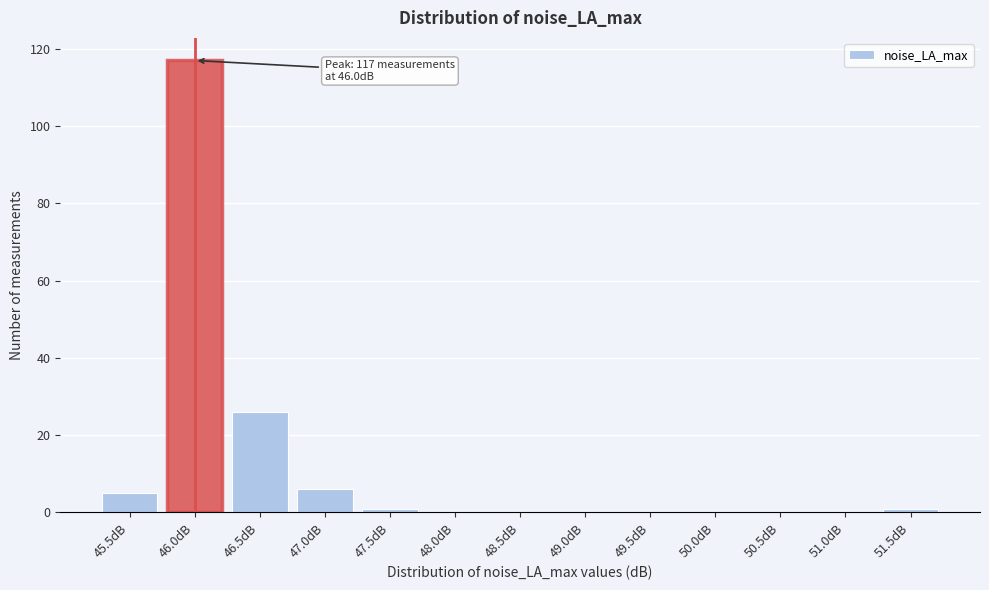

Reading left to right, transcribe all the data shown in this chart.

45.5dB=5	46.0dB=117	46.5dB=26	47.0dB=6	47.5dB=1	48.0dB=0	48.5dB=0	49.0dB=0	49.5dB=0	50.0dB=0	50.5dB=0	51.0dB=0	51.5dB=1